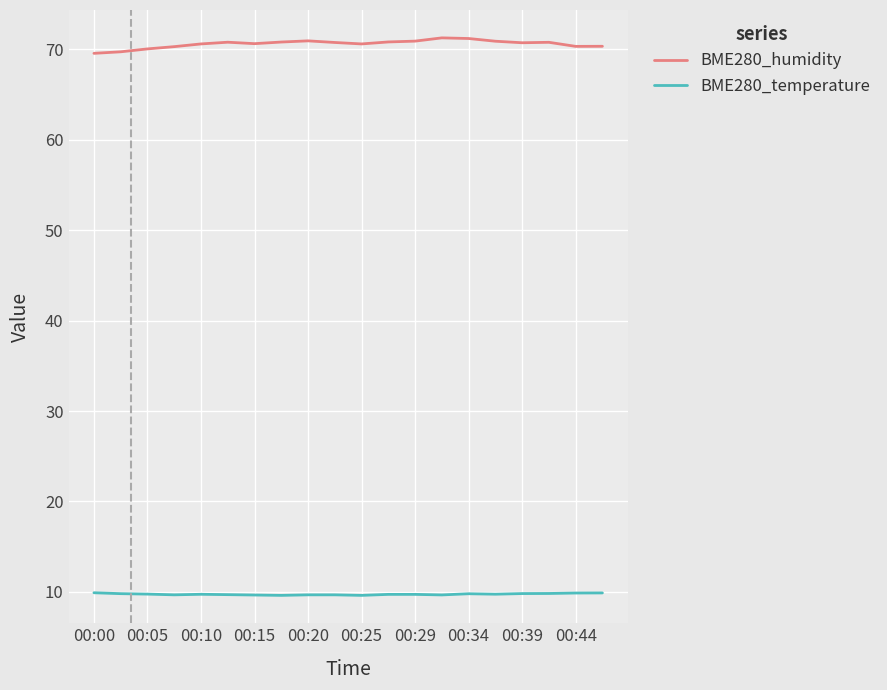

True or false: BME280_temperature and BME280_humidity intersect in this chart.

False